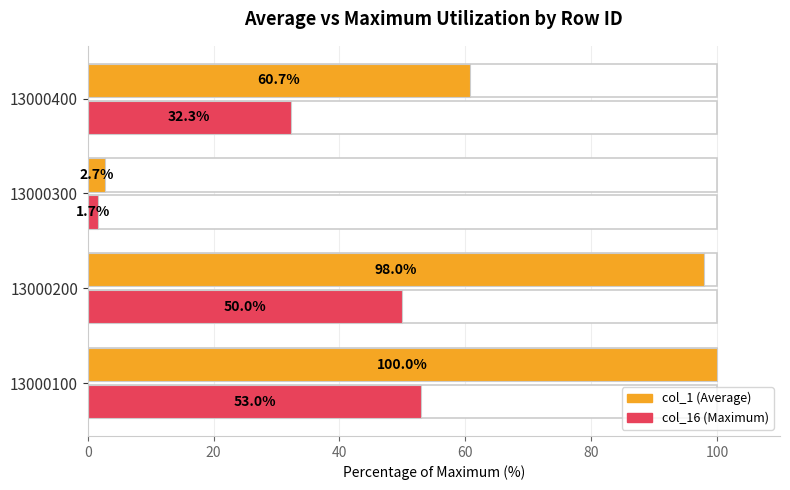

What is the difference between the second highest and minimum values in the col_1 (Average) series?

95.2